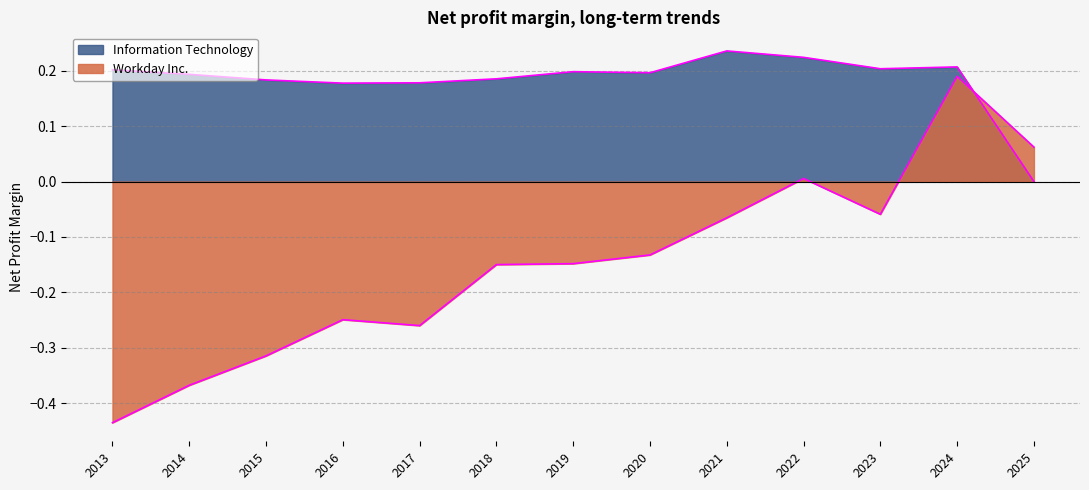

In Information Technology, how many points are lower than both neighbors (excluding endpoints)?

3